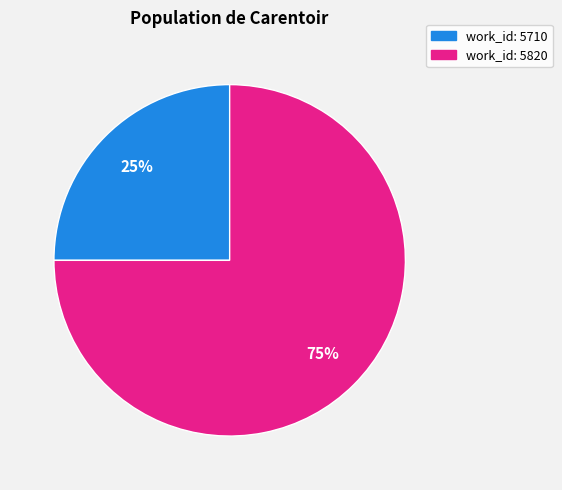

Does any single category account for the majority?

Yes